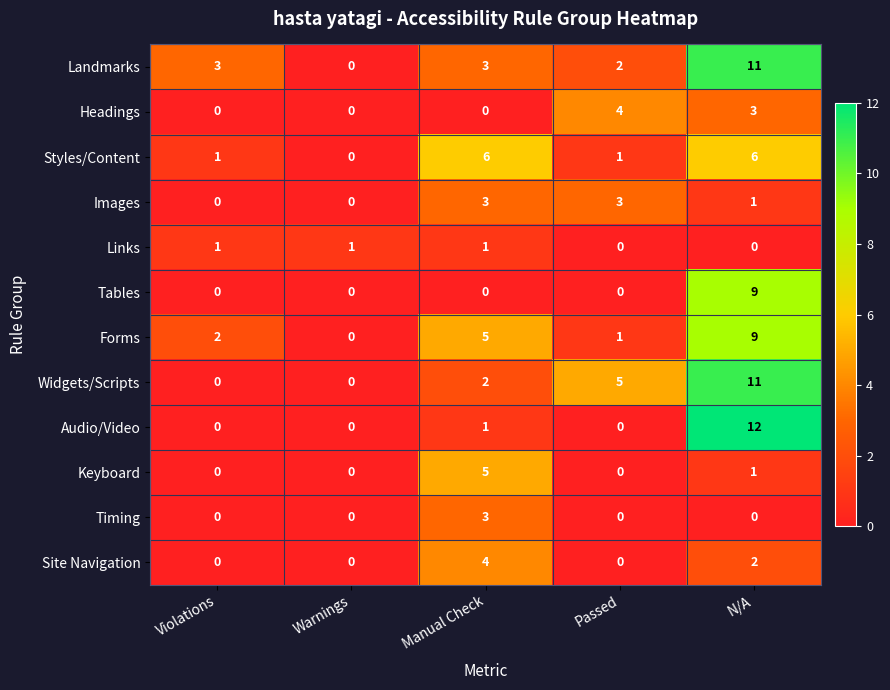

What is the difference between the Headings values at Passed and Warnings?

4